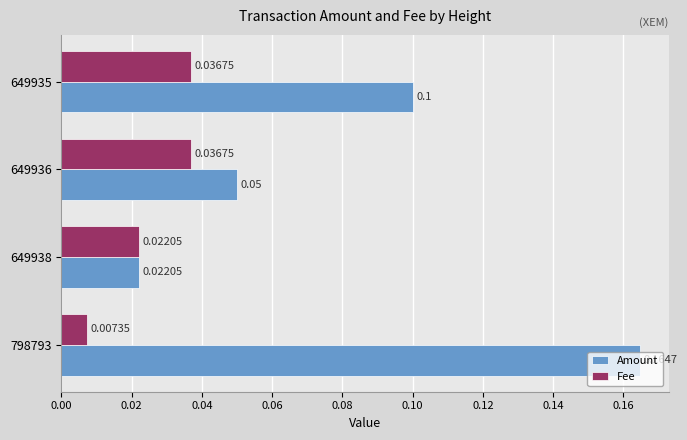

At 649935, list the series in order from smallest to largest.

Fee, Amount